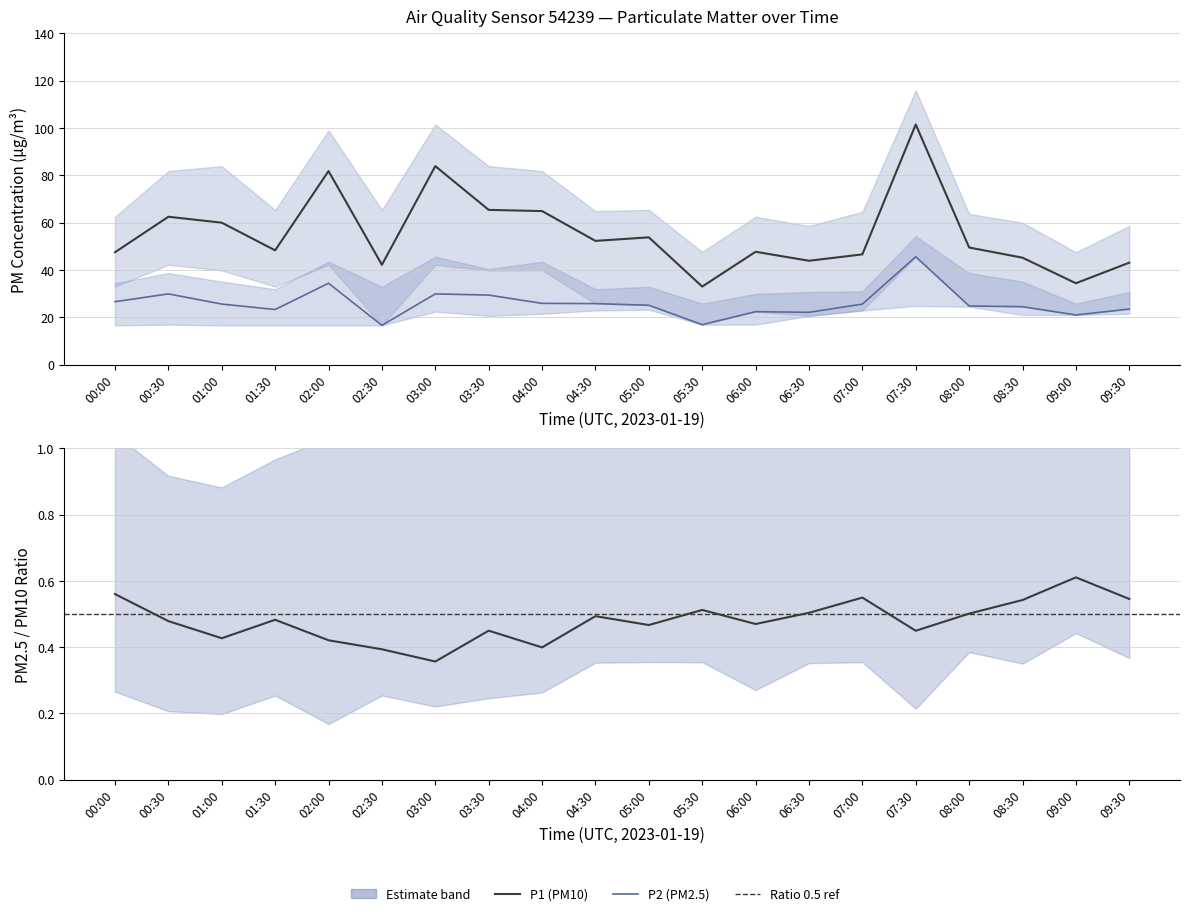

Rank the series at 06:00 from highest to lowest value.

P1_upper, P1, P2_upper, P2, P1_lower, P2_lower